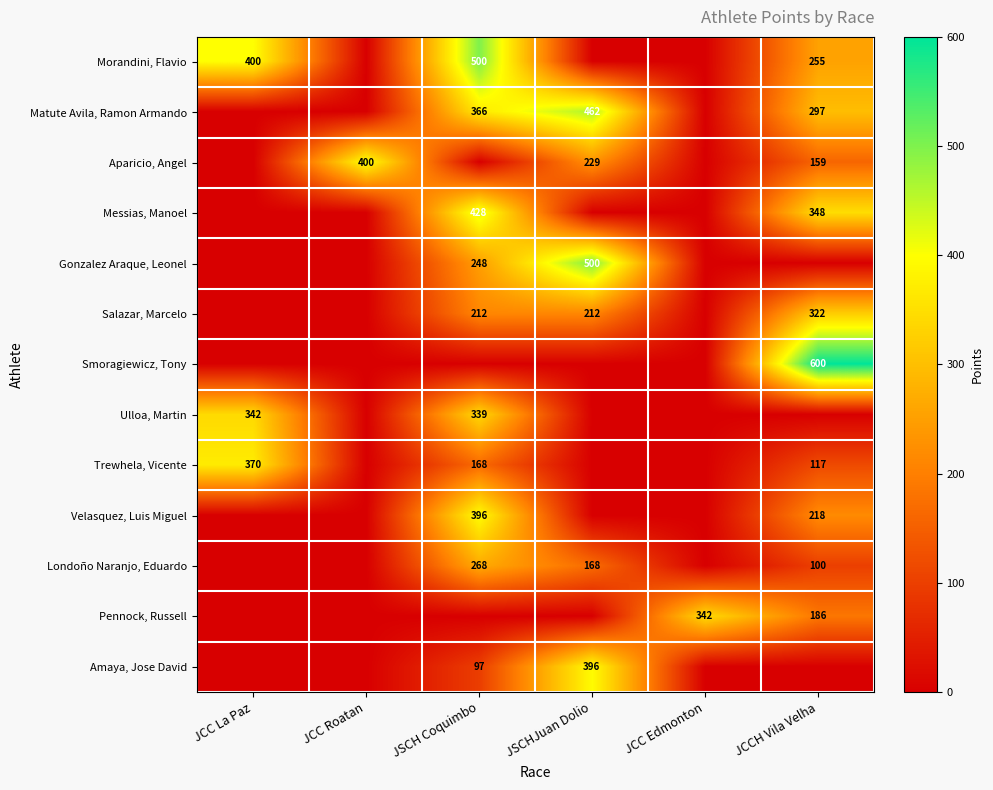

Is it true that Messias, Manoel equals 708 at JSCH Coquimbo?

False